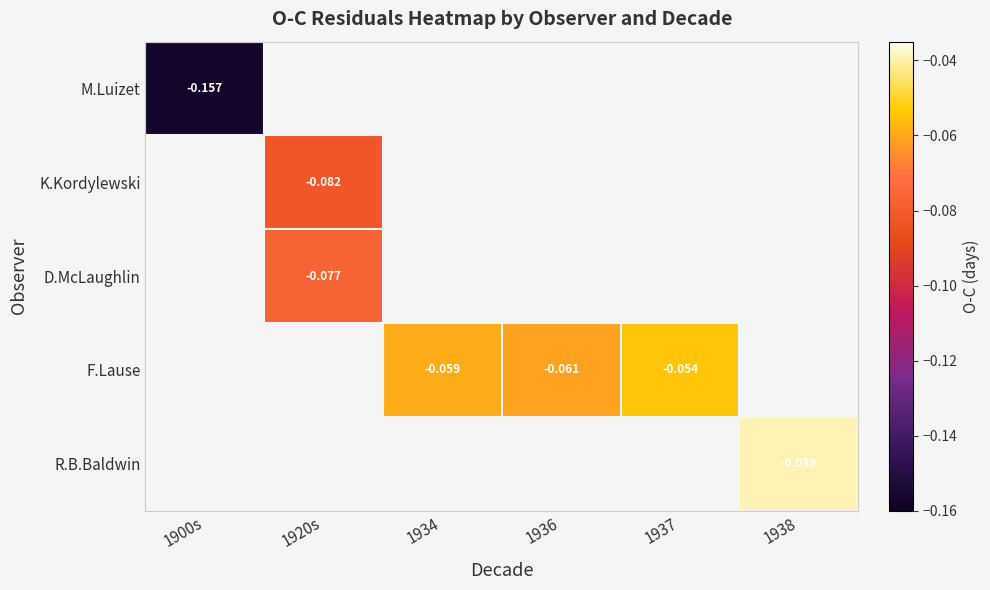

Count the number of data series in this chart.

5